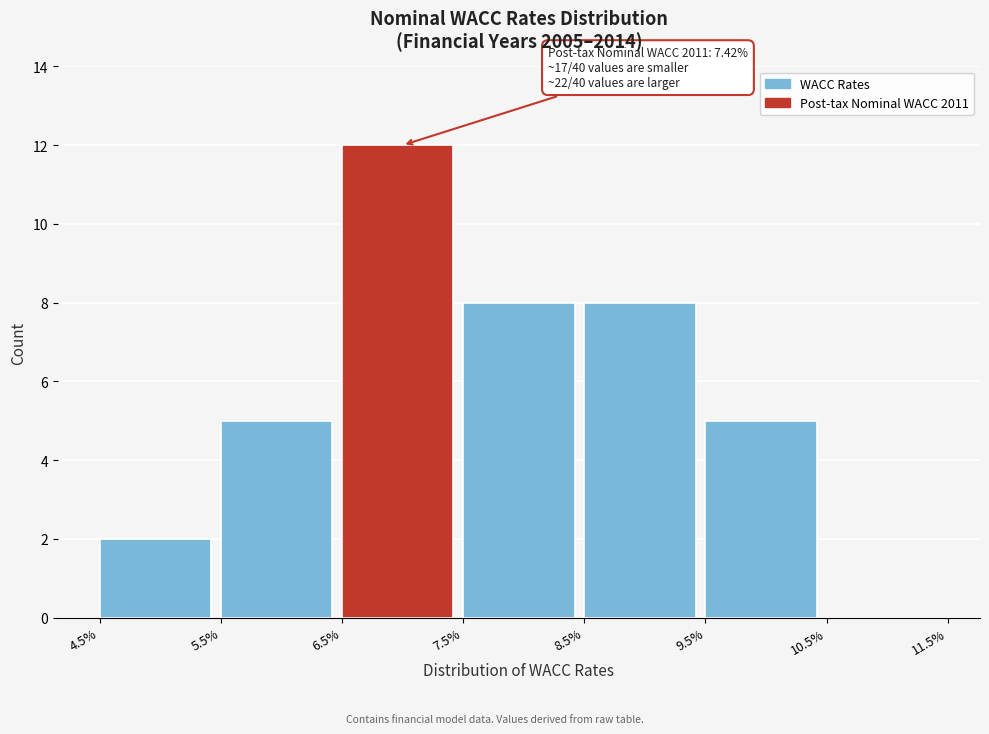

Which range on the x-axis has the tallest bar?

6.5% to 7.5%